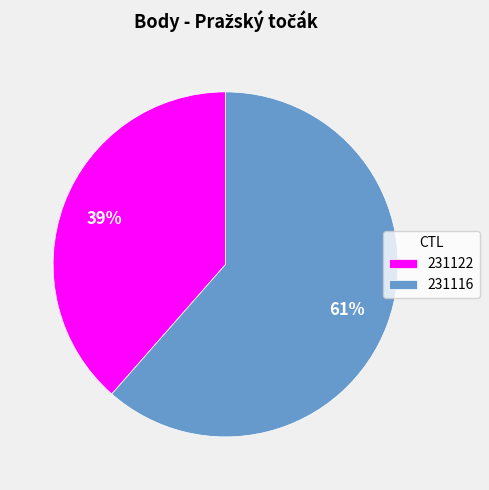

To the nearest percent, what is the average slice percentage?

50%